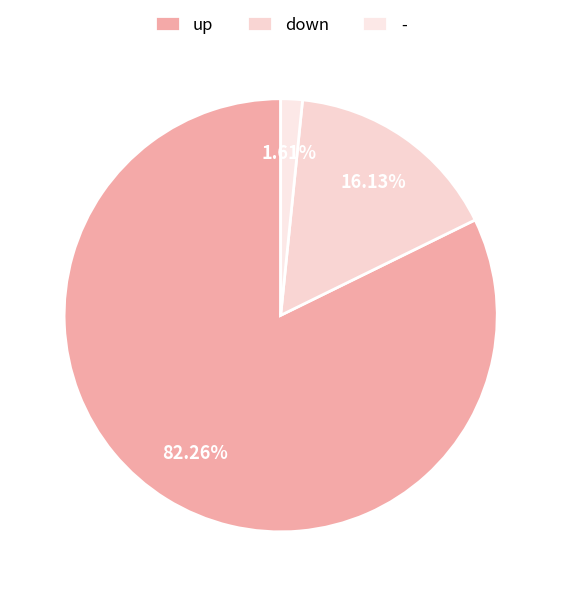

The up slice represents 82% of the pie. True or false?

True